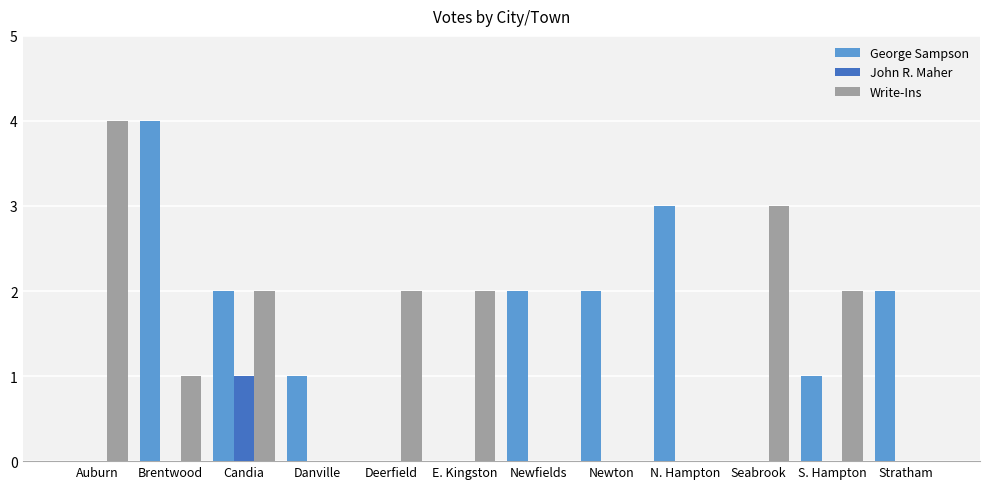

What is the sum of all George Sampson values?

17